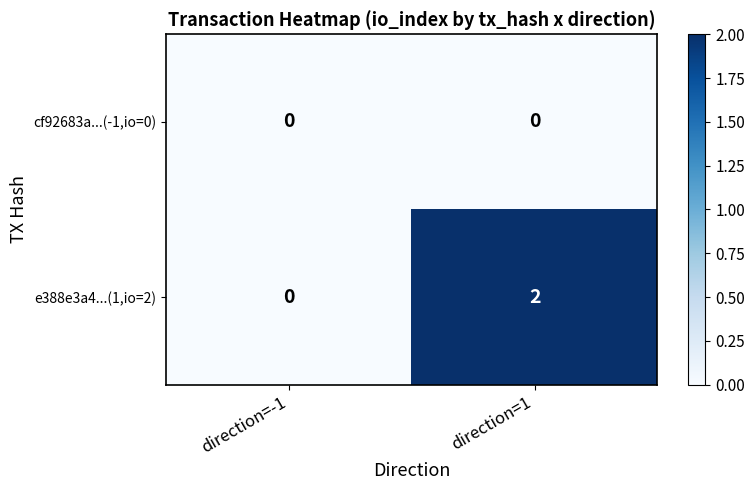

Which series has the largest total across all categories?

e388e3a4...(1,io=2)